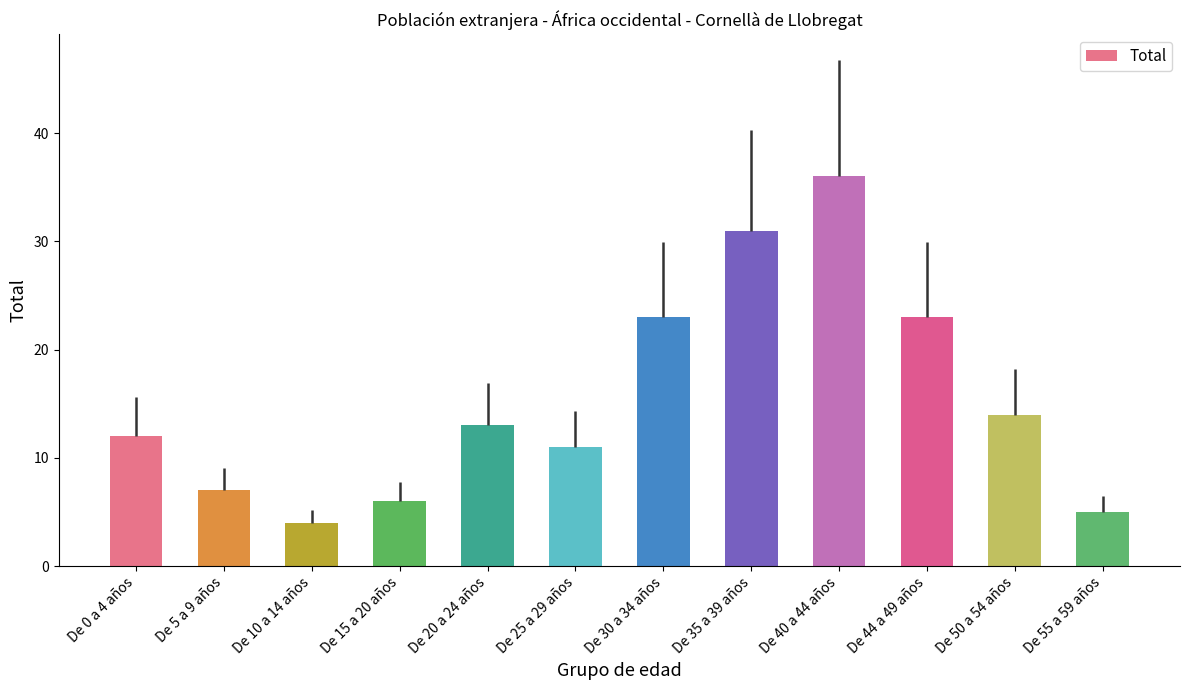

At which category does the chart reach its minimum across all series?

De 10 a 14 años